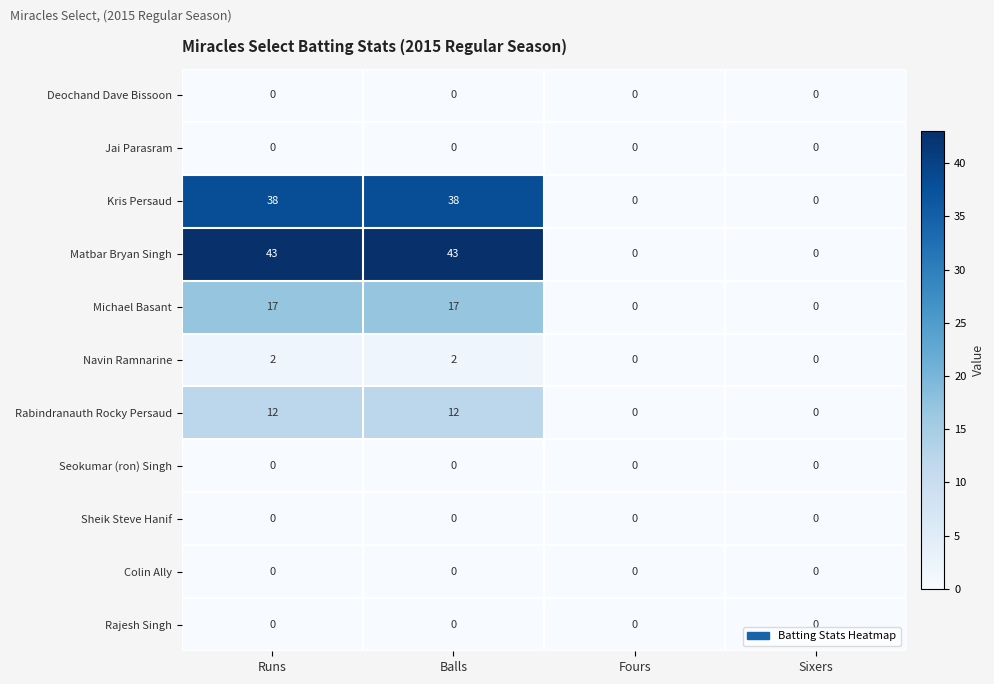

At how many categories does at least one series exceed 39?

2